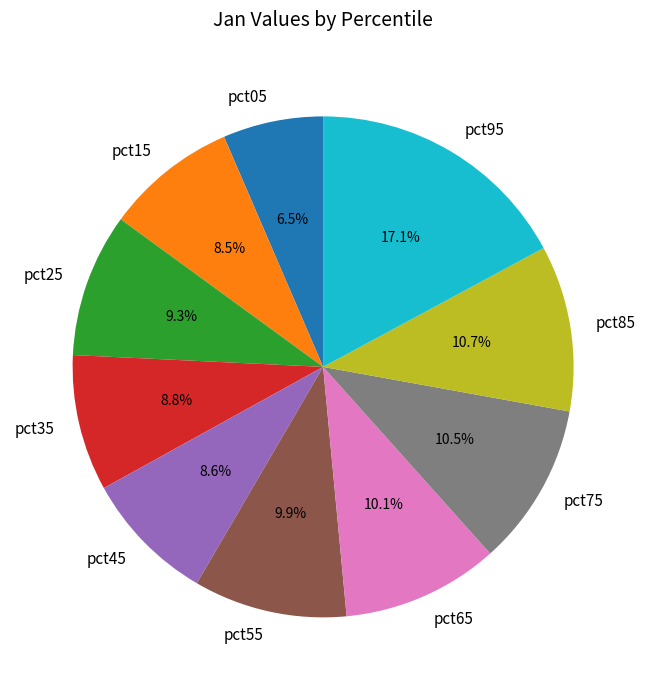

Which has a higher value, pct05 or pct25?

pct25